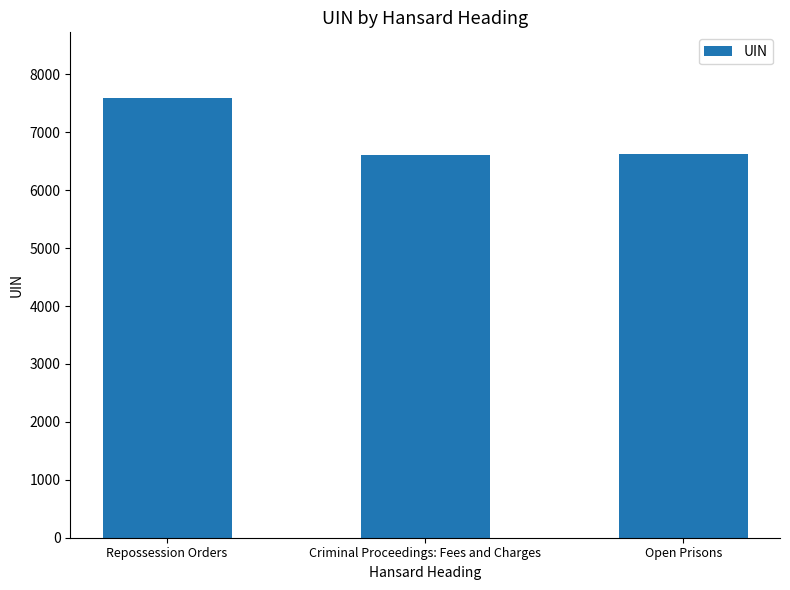

What is the label of the 2nd bar from the left?

Criminal Proceedings: Fees and Charges